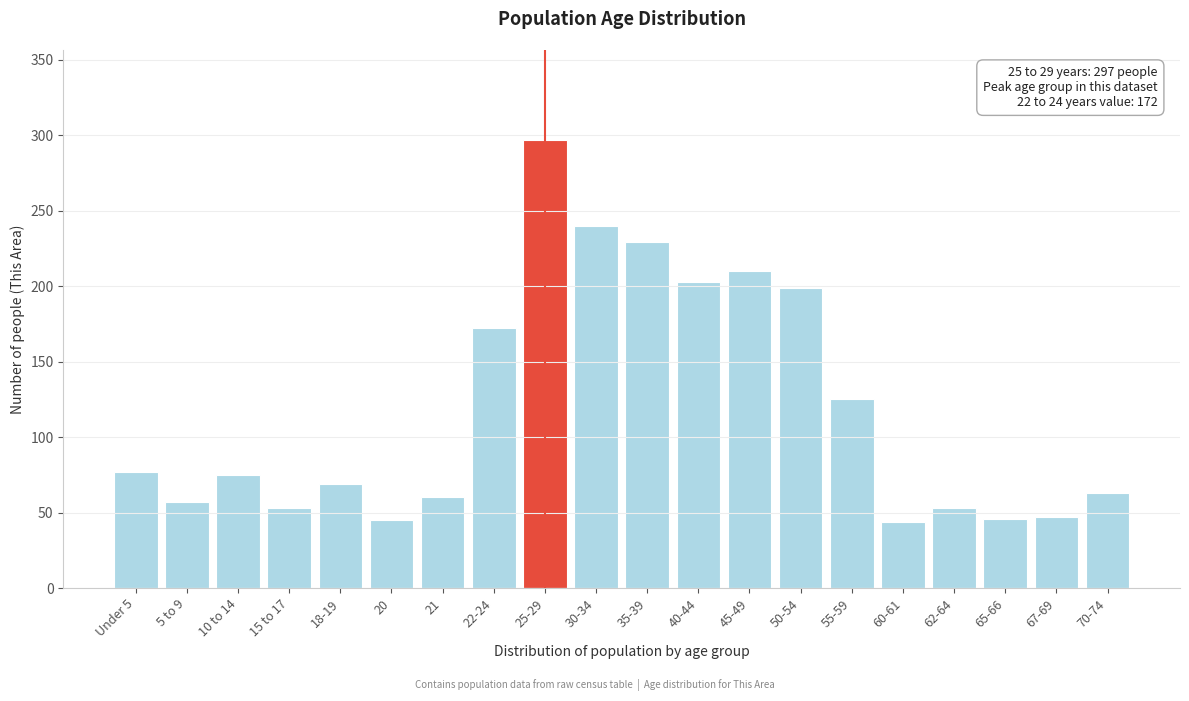

What is the difference between the second highest and minimum values?

196